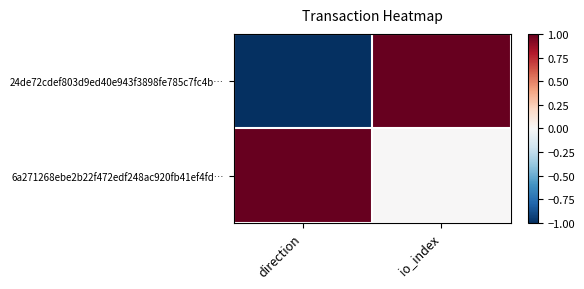

Reading left to right, what are all the values shown in this chart?

24de72cdef803d9ed40e943f3898fe785c7fc4b…: direction=-1	io_index=1
6a271268ebe2b22f472edf248ac920fb41ef4fd…: direction=1	io_index=0